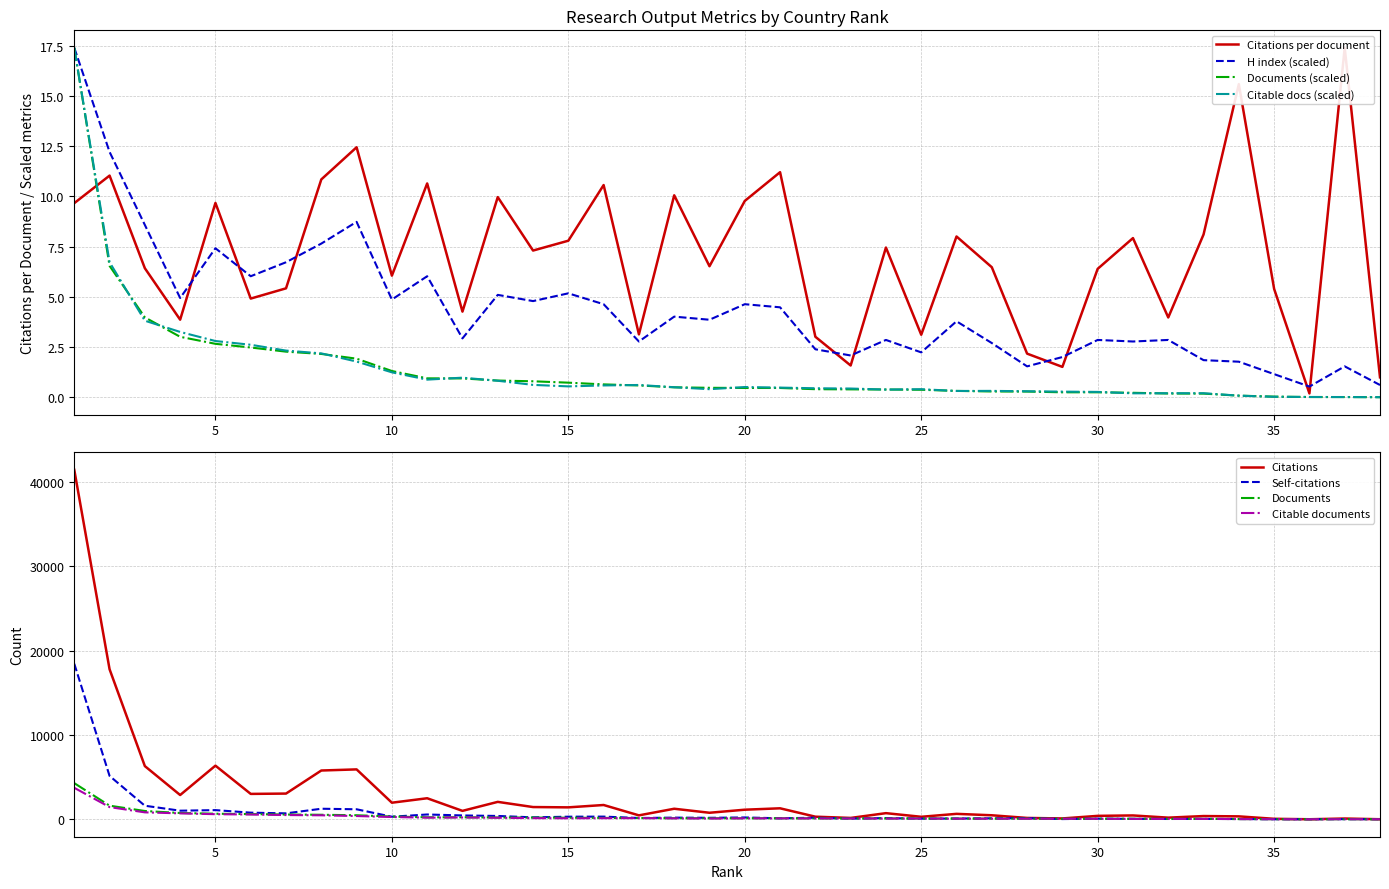

The value of Citable docs (scaled) at 10 is 1.2. True or false?

True